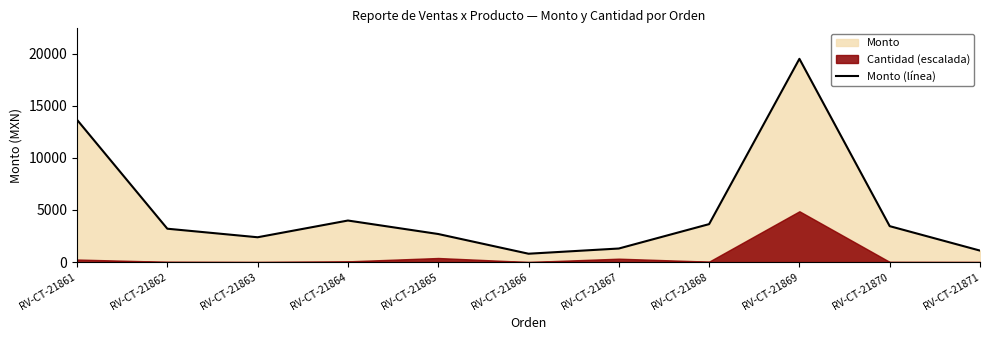

What value does the data have at RV-CT-21868?

3640.0